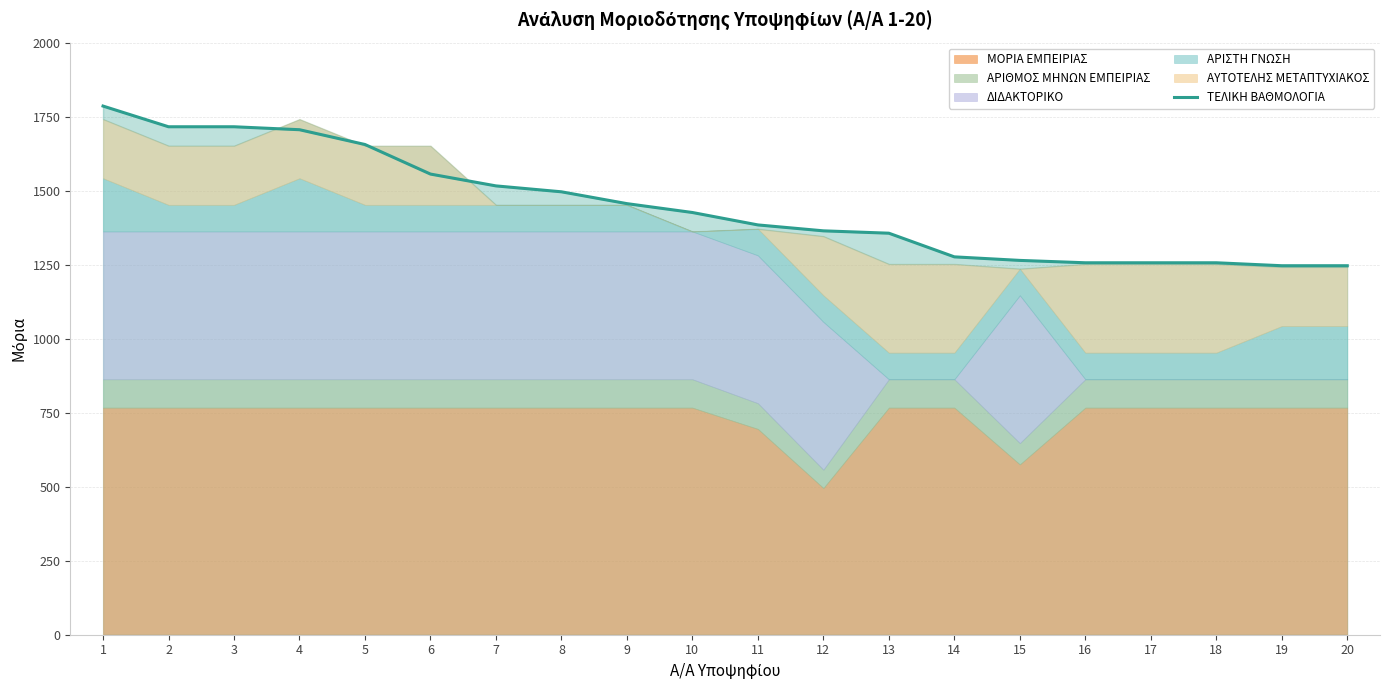

True or false: the data shows 1718 at 2.

True